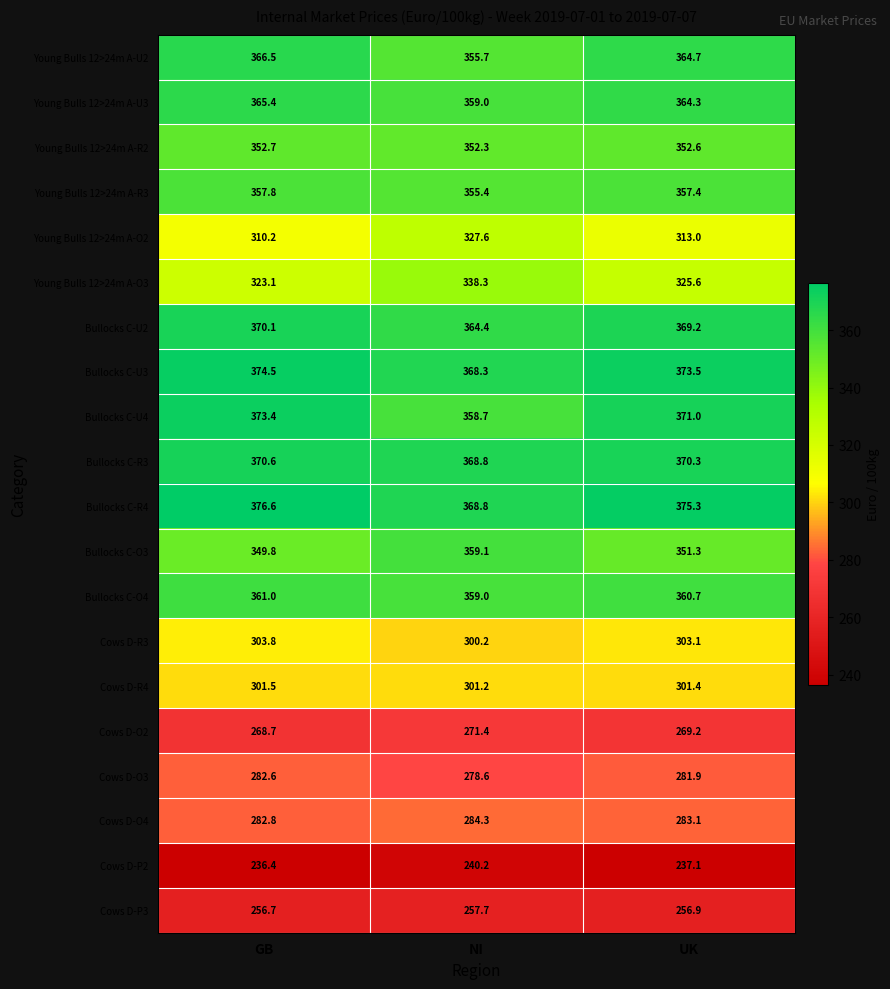

The value of Bullocks C-U3 at NI is 584.1. True or false?

False